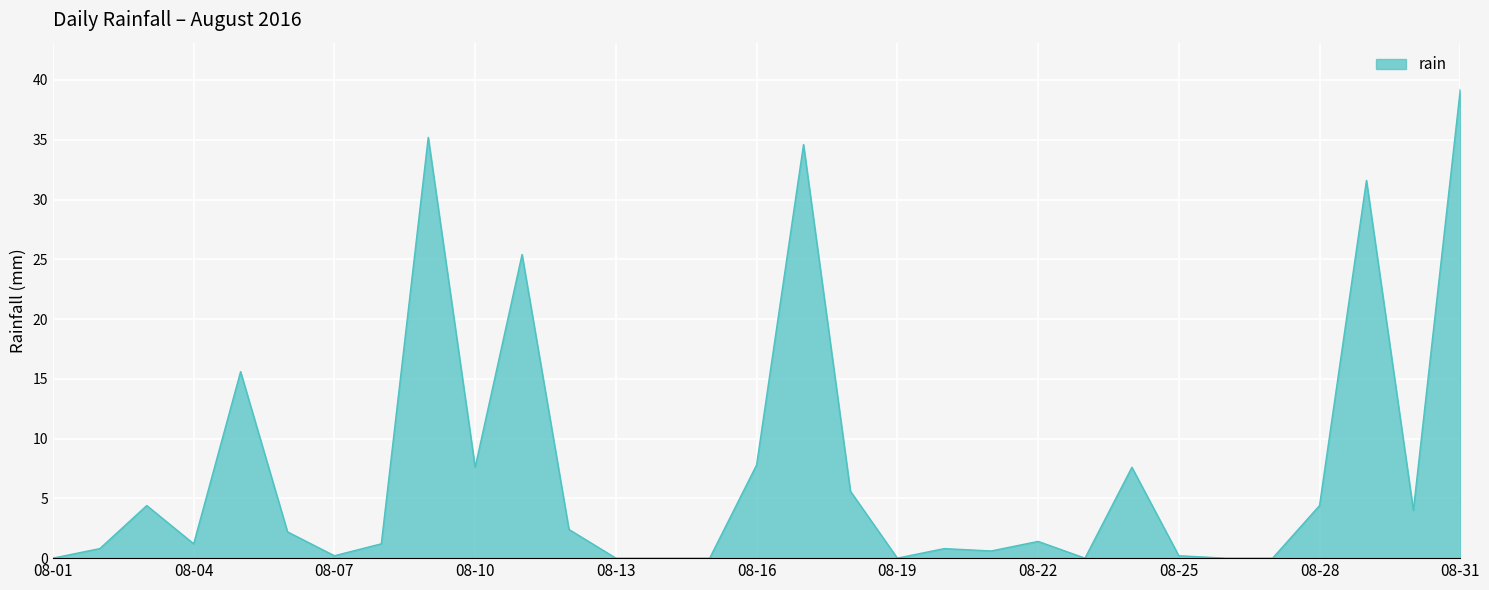

What is the difference between the maximum and minimum values?

39.2